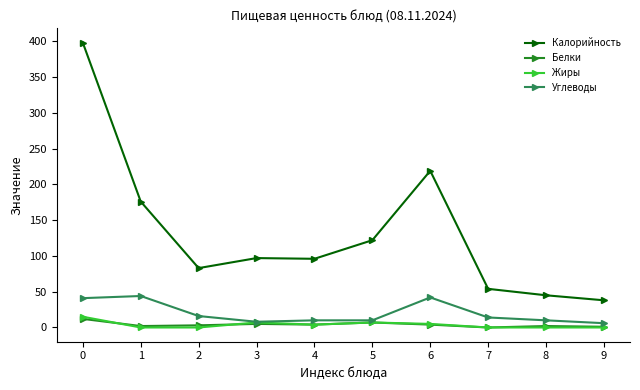

What is the difference between the second highest and minimum values in the Калорийность series?

181